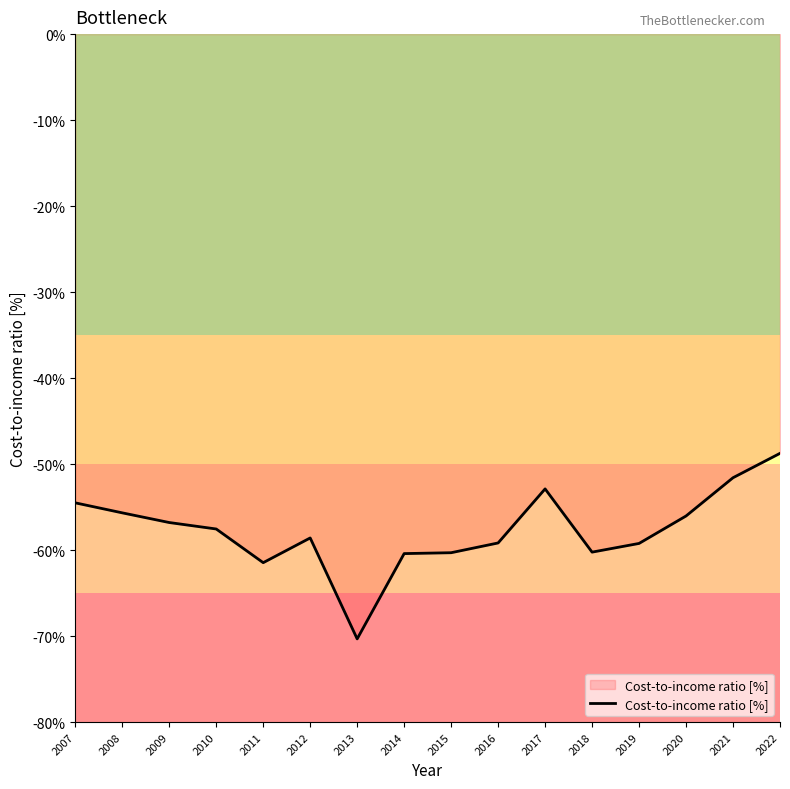

What is the change in value from 2020 to 2022?

+7.3